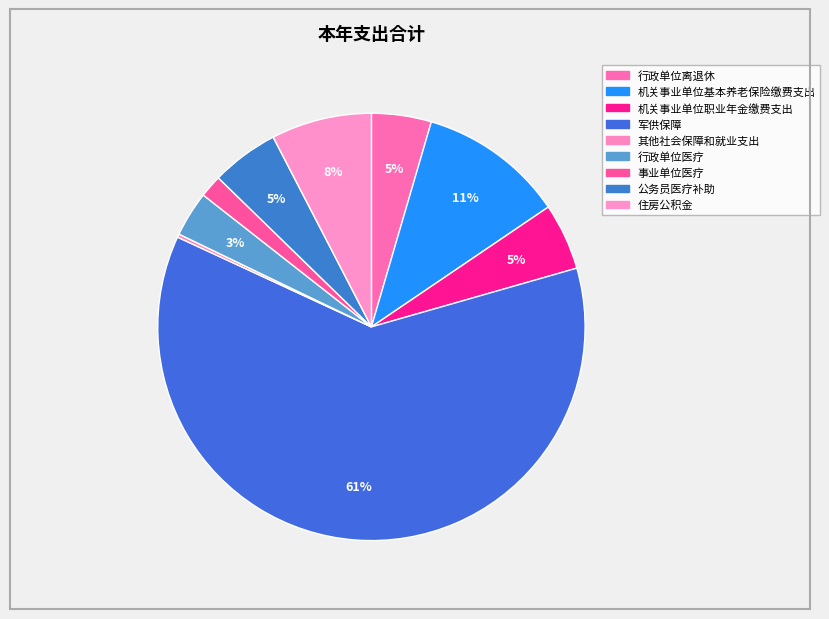

Is it true that 其他社会保障和就业支出 is 0% of the pie?

True